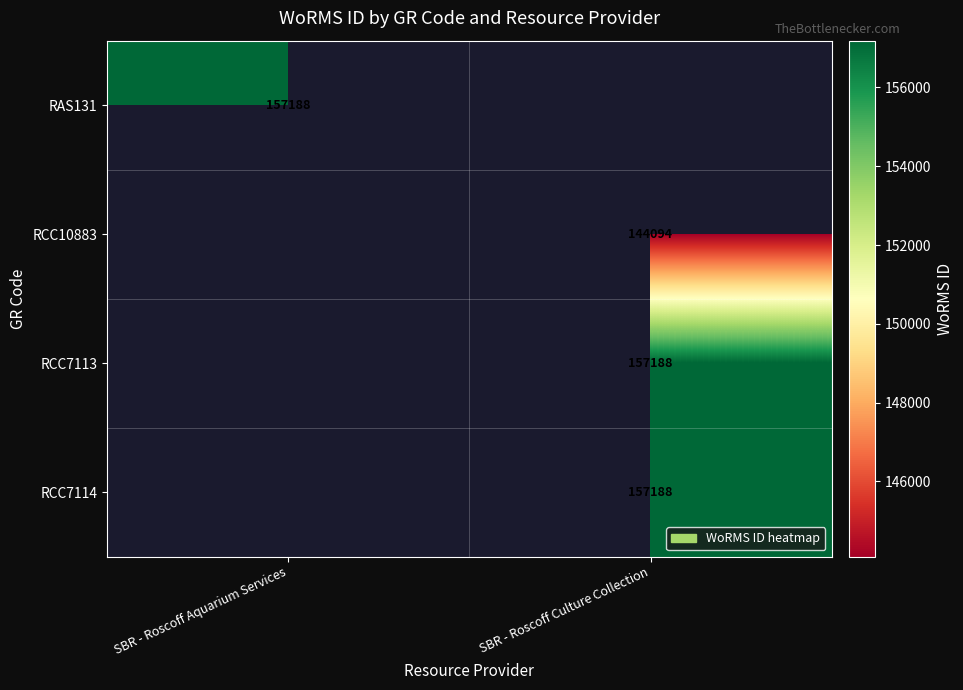

The value of RCC10883 at SBR - Roscoff Culture Collection is 54679. True or false?

False